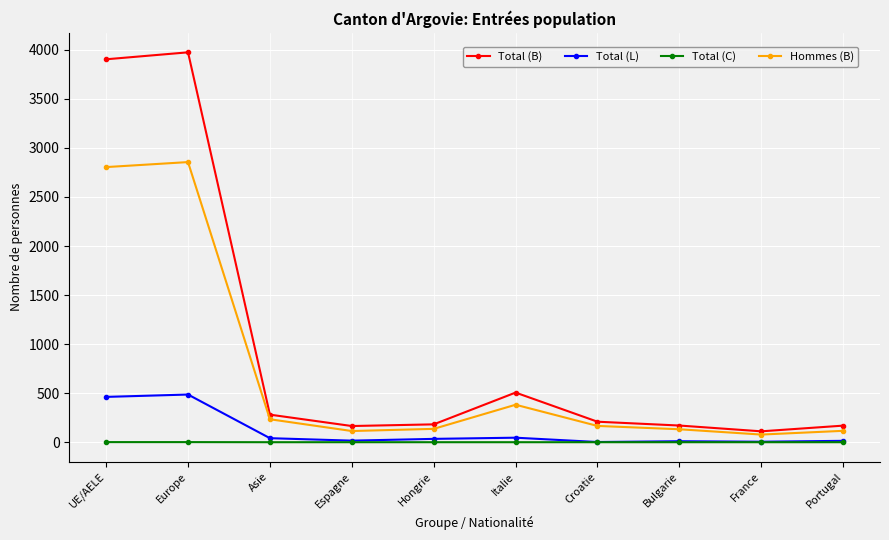

At which category does the chart reach its peak across all series?

Europe